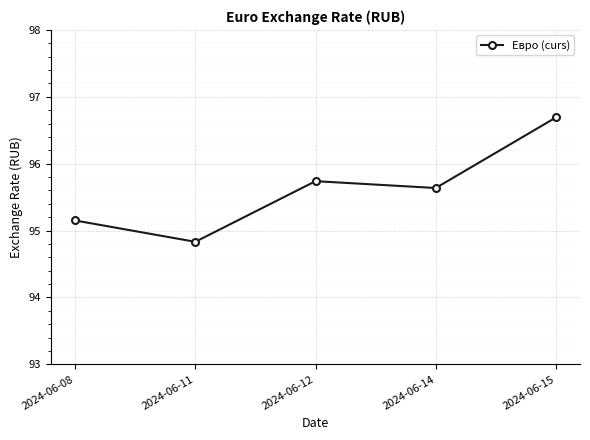

The value at 2024-06-11 is 94.8. True or false?

True